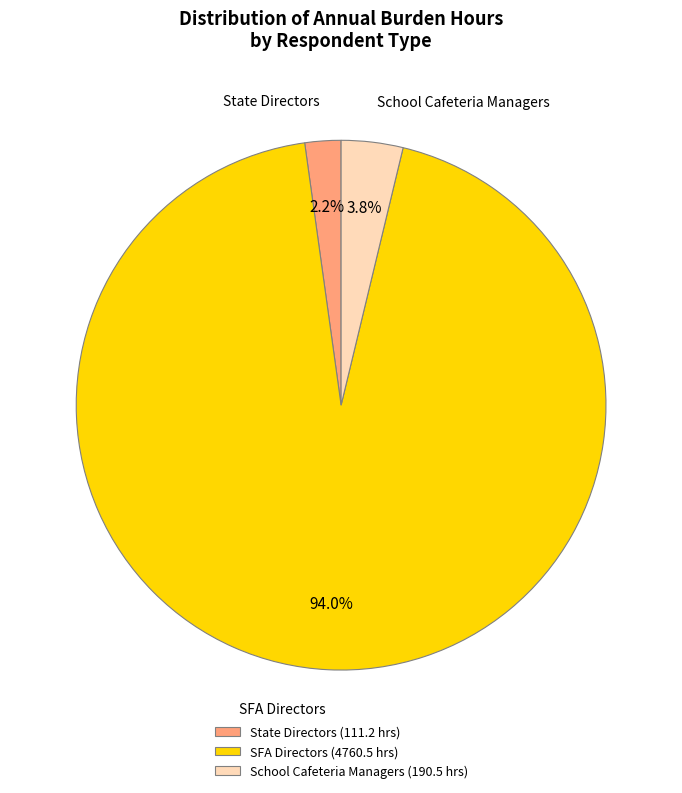

How many segments does this pie chart have?

3